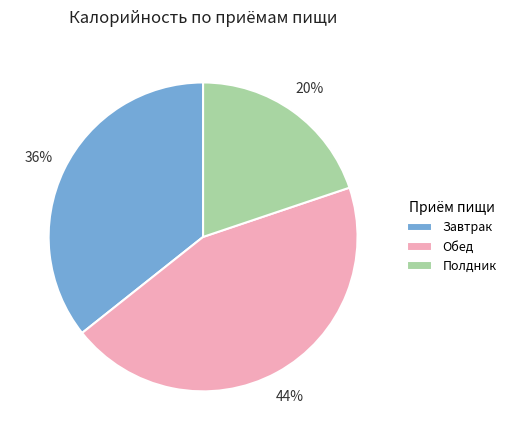

Is there a majority slice in this chart?

No